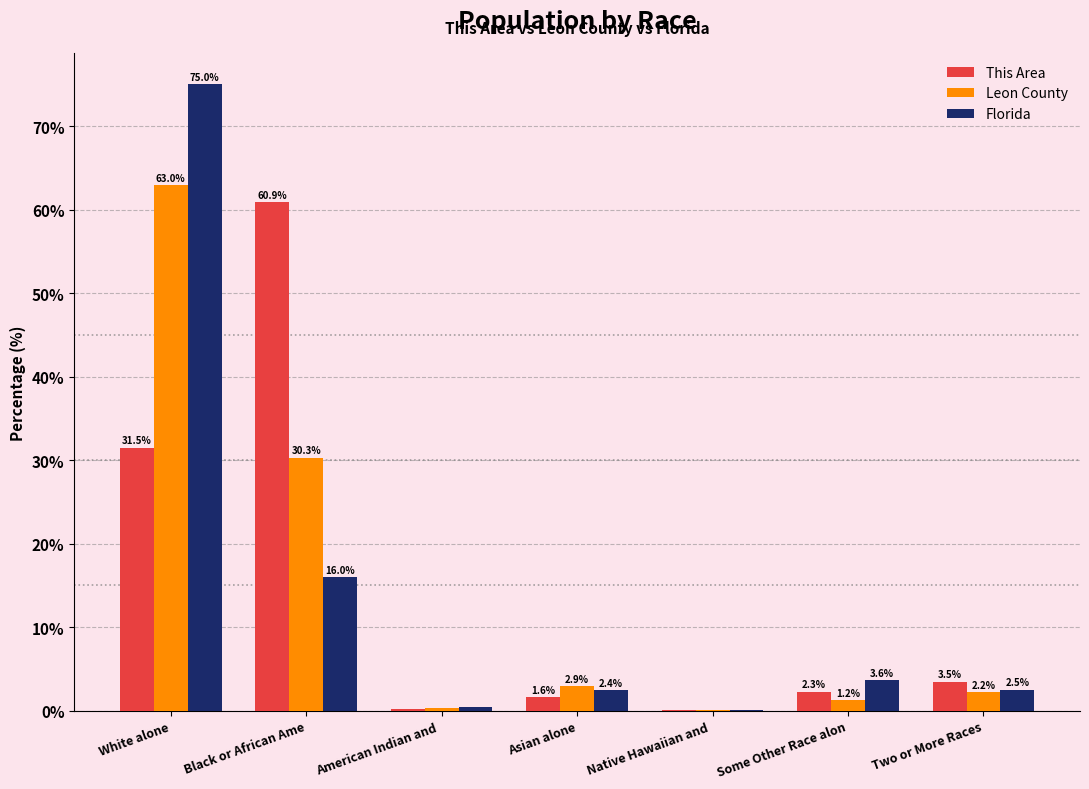

Count the number of data series in this chart.

3